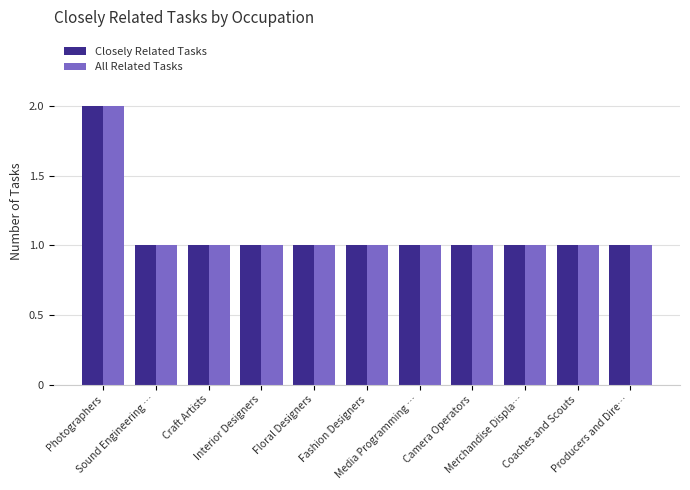

The value of All Related Tasks at Floral Designers is 0. True or false?

False